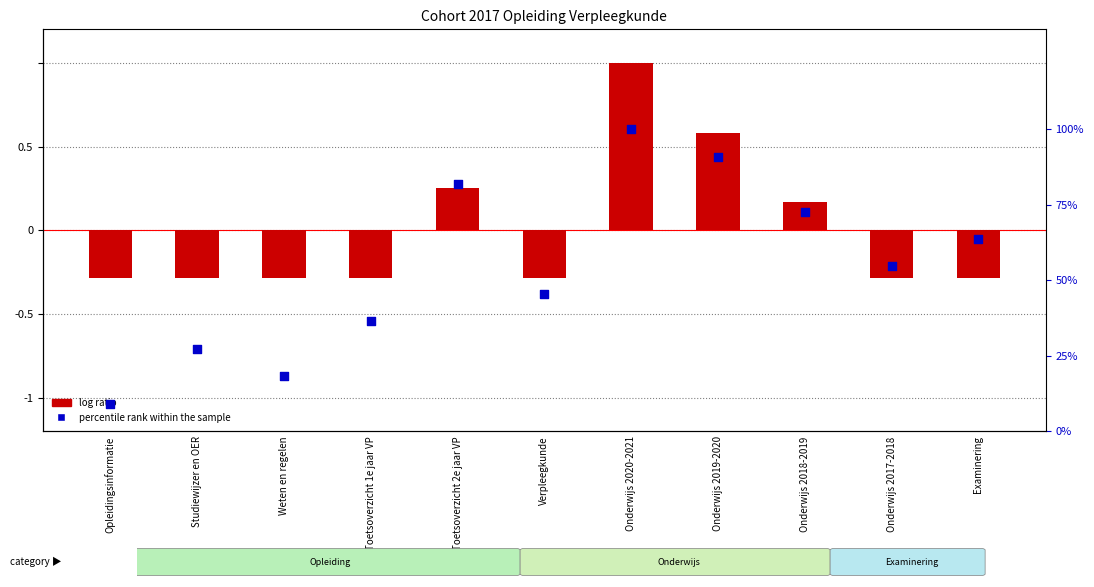

Which series contains the lowest Y value?

log ratio